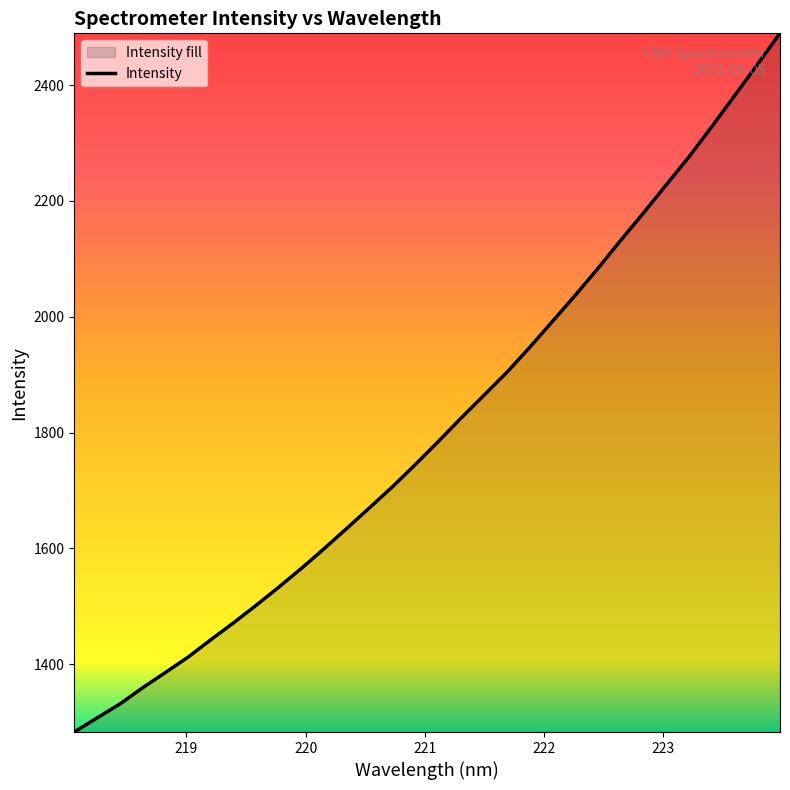

How many values exceed 1785?

16